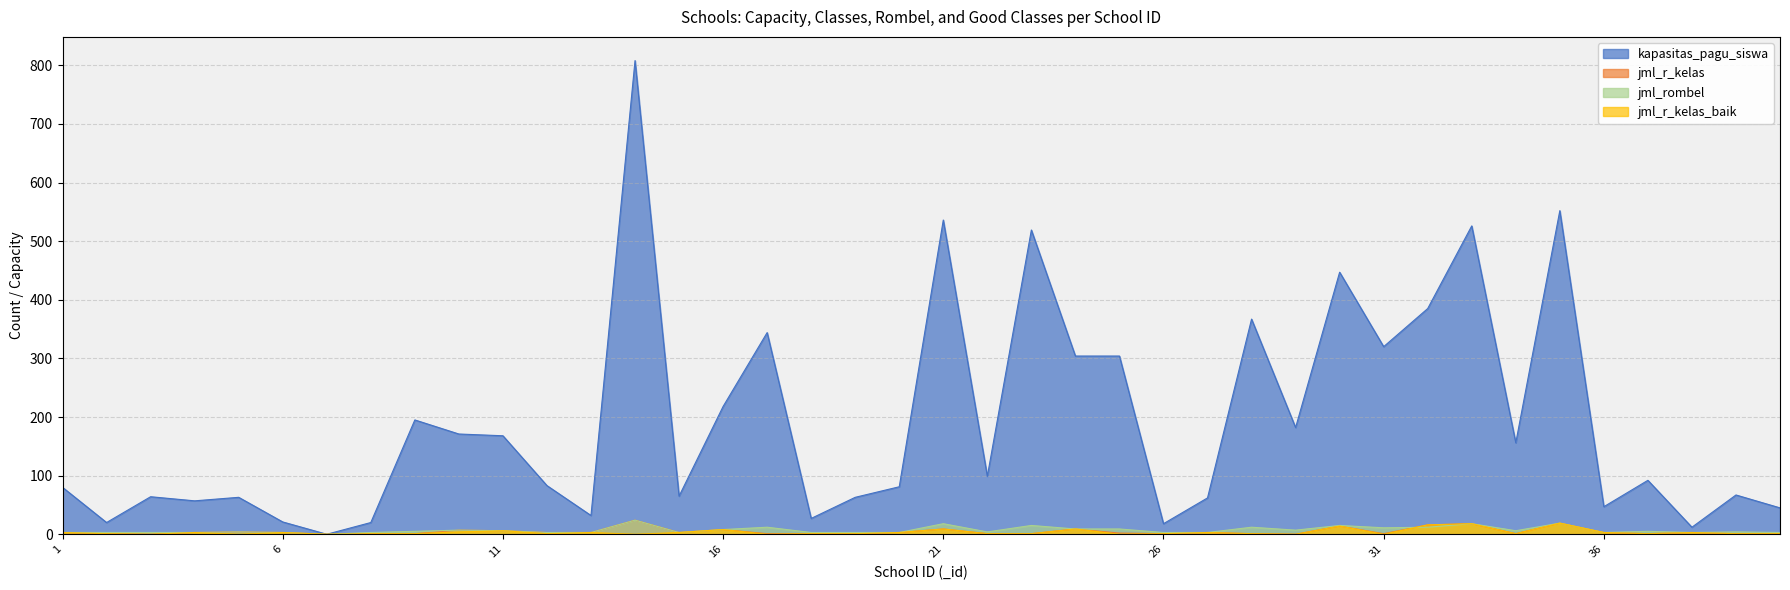

How many lines are shown in the chart?

4